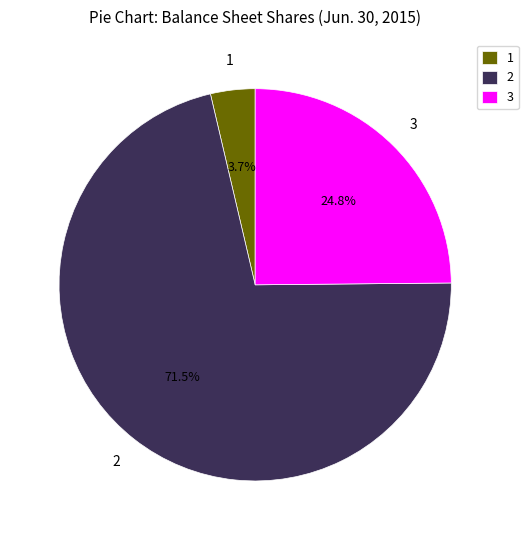

Is there any slice that represents more than half of the pie?

Yes